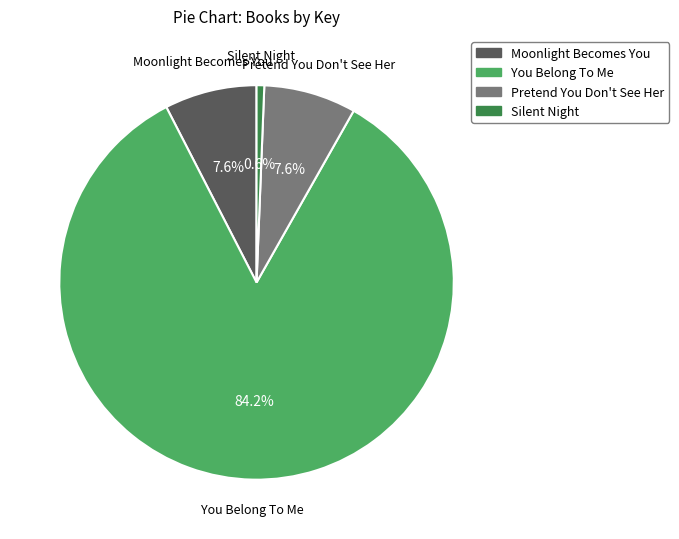

How many slices are in this pie chart?

4